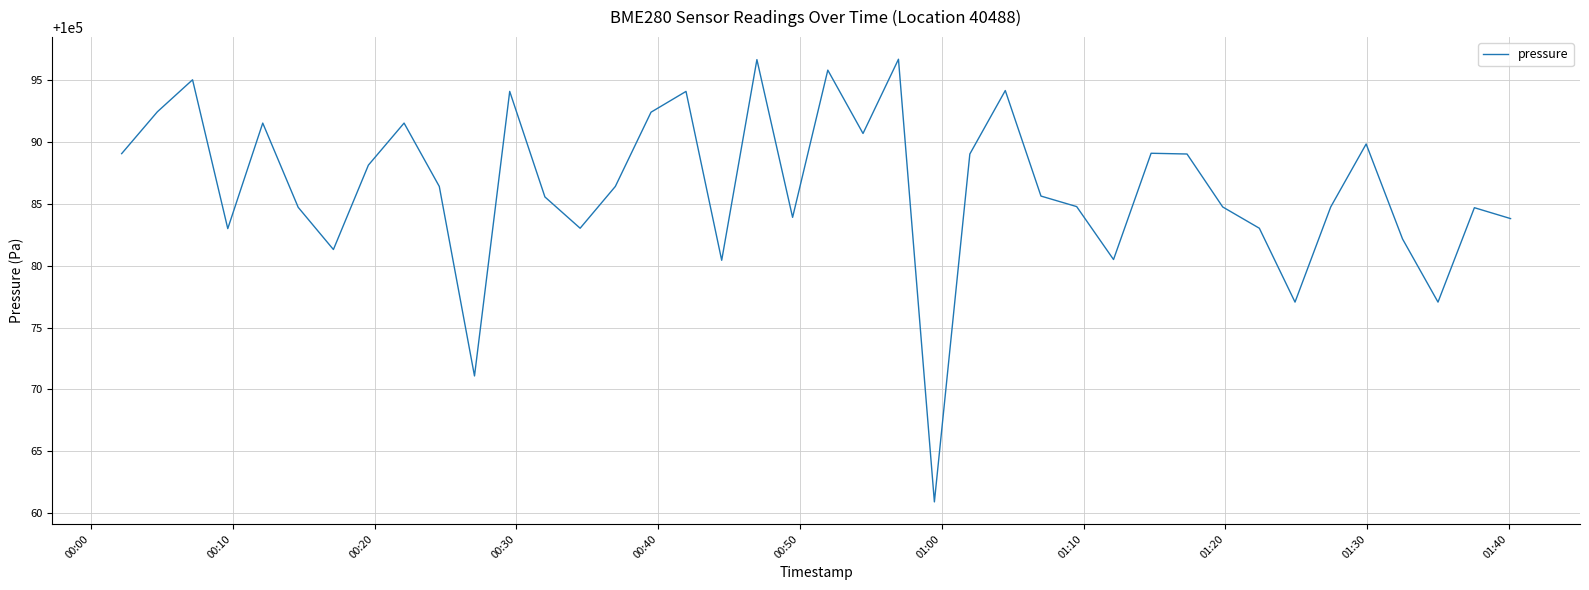

What is the difference between the maximum and minimum values?

35.8